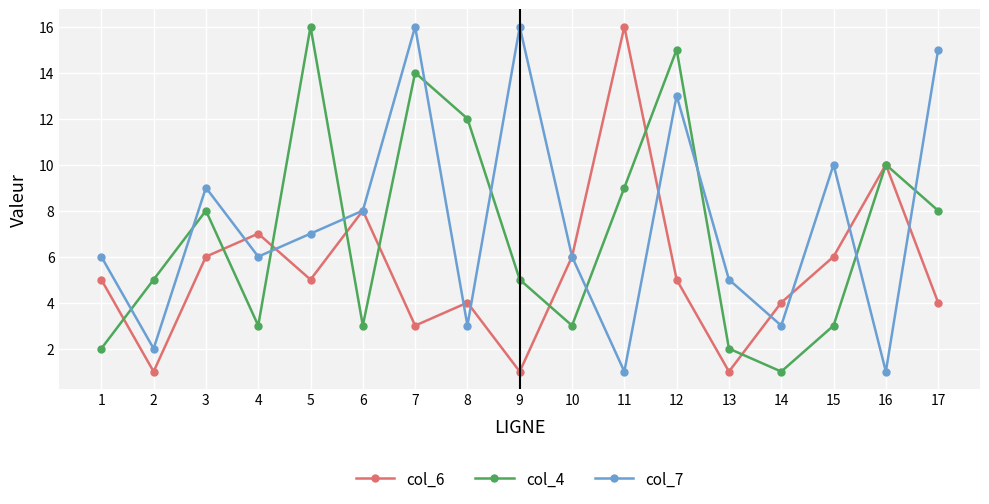

Is the value of col_6 at 5 greater than the value of col_4 at 17?

No